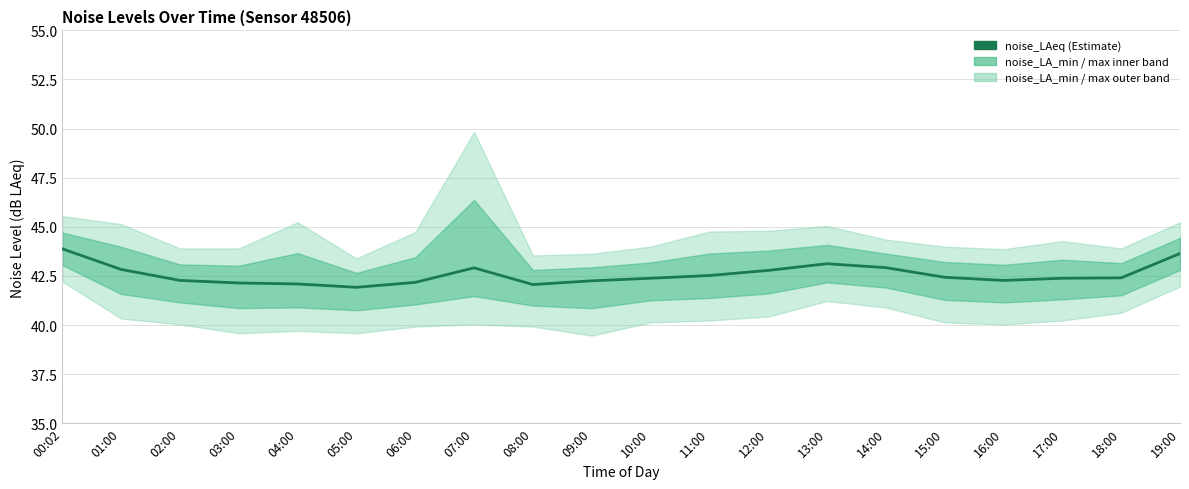

What is the value of the 13th point from the left?

42.8